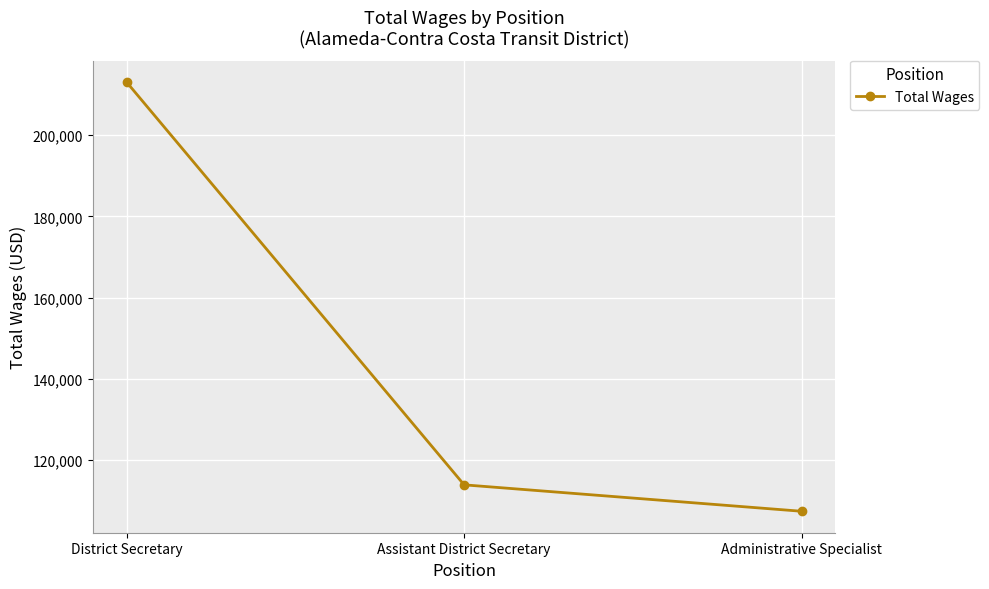

At which label is the value closest to 160202?

Assistant District Secretary